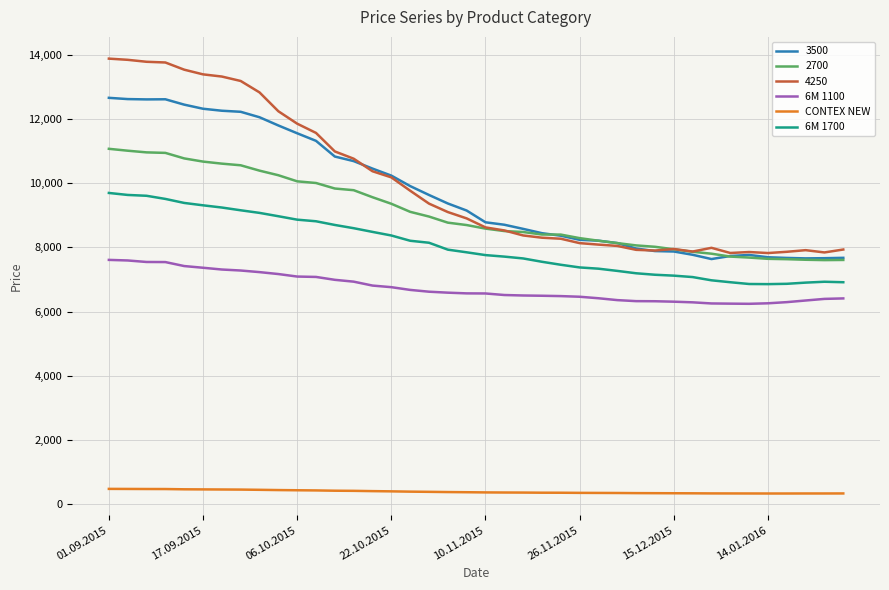

What is the sum of all CONTEX NEW values?

15559